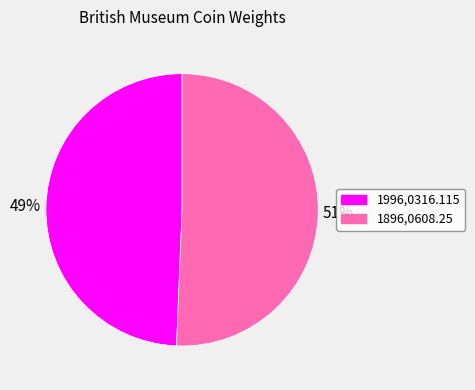

To the nearest percent, what is the average slice percentage?

50%